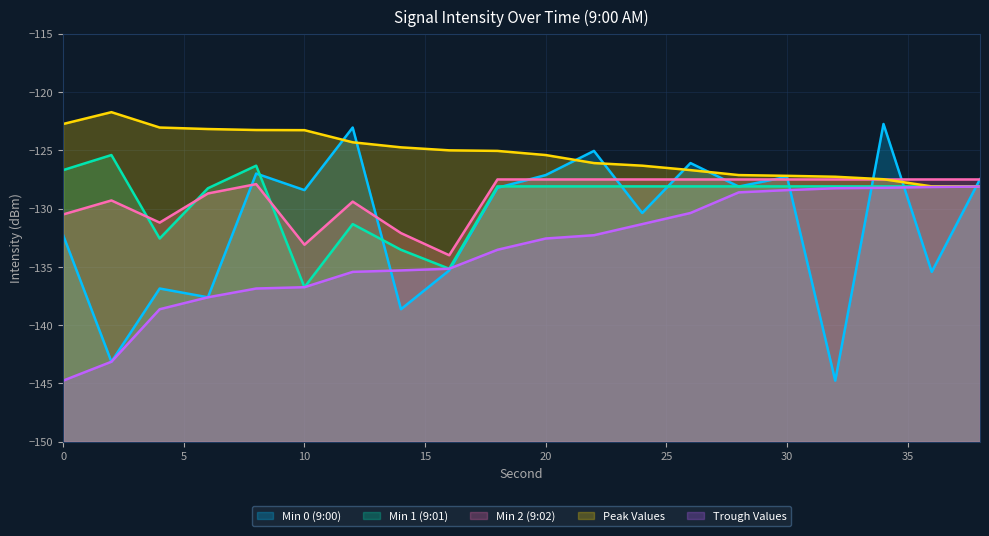

What is the approximate value of Min 1 (9:01) at 0?

-126.7